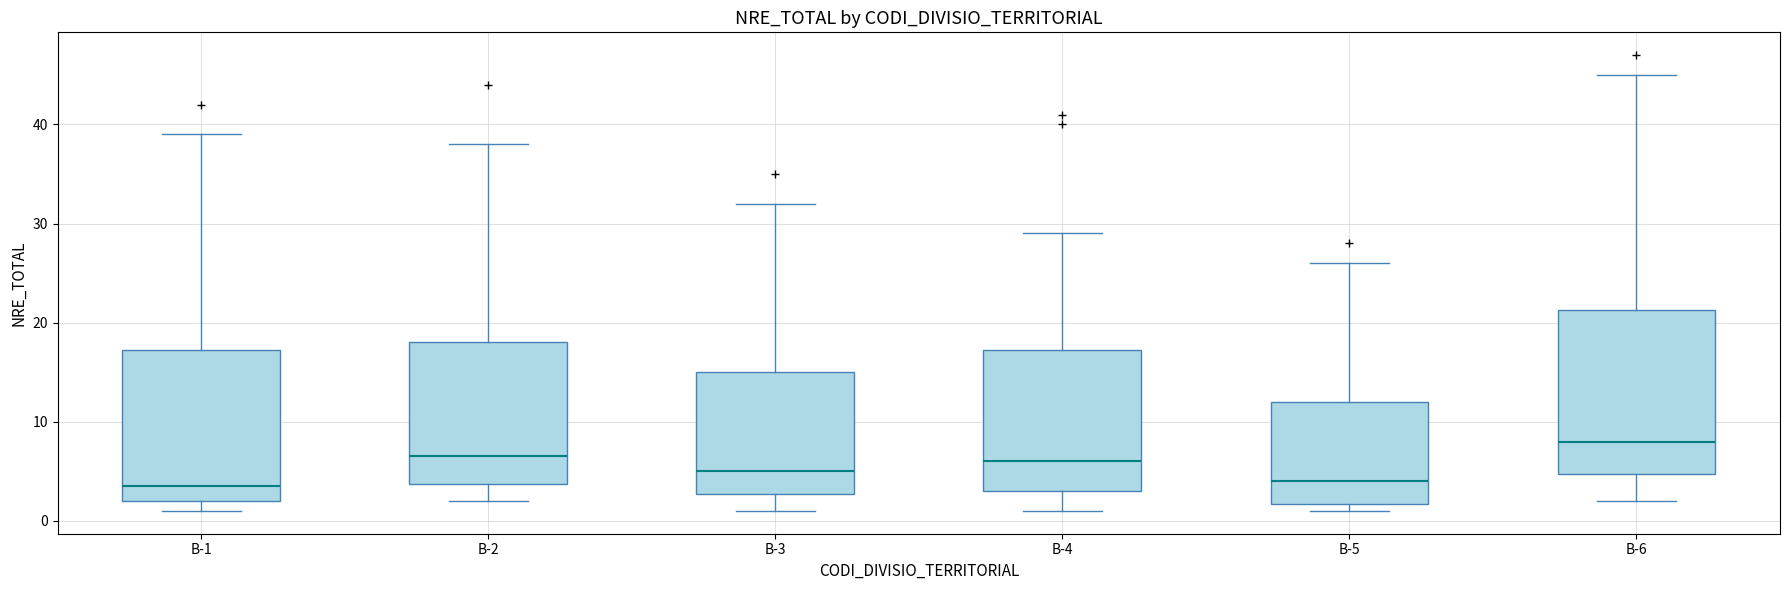

Reading left to right, read every box against the y-axis: the position of its median line, the range the box covers, and the ends of its whiskers. The values are not printed on the chart, so give them approximately, as read against the axis.

B-1: median 4, box 2 to 17, whiskers 1 to 39
B-2: median 7, box 4 to 18, whiskers 2 to 38
B-3: median 5, box 3 to 15, whiskers 1 to 32
B-4: median 6, box 3 to 17, whiskers 1 to 29
B-5: median 4, box 2 to 12, whiskers 1 to 26
B-6: median 8, box 5 to 21, whiskers 2 to 45